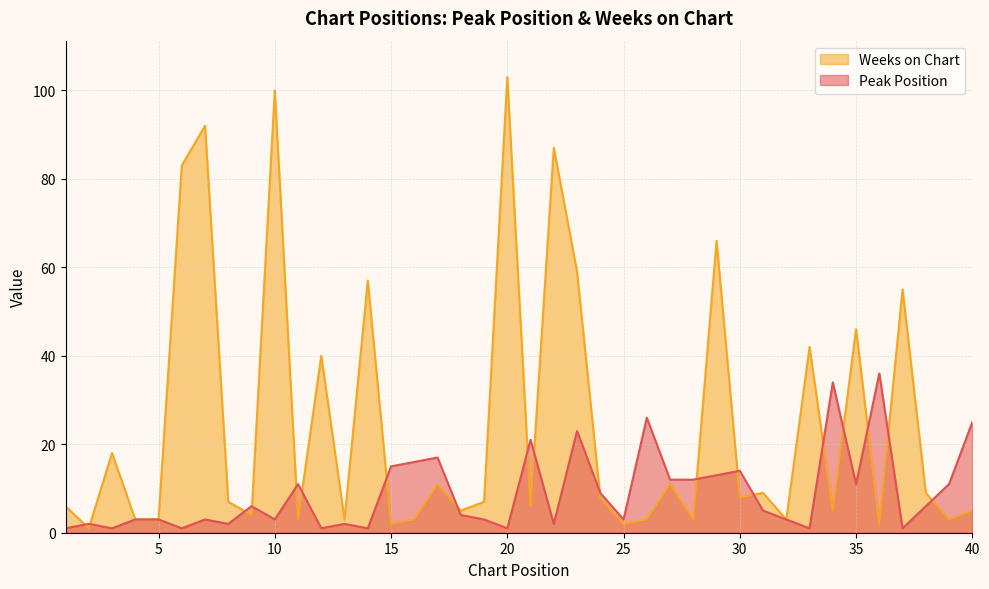

At how many categories does at least one series exceed 102?

1